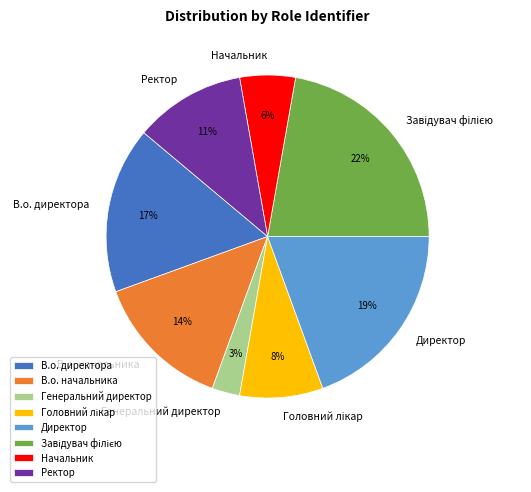

Is there a majority slice in this chart?

No